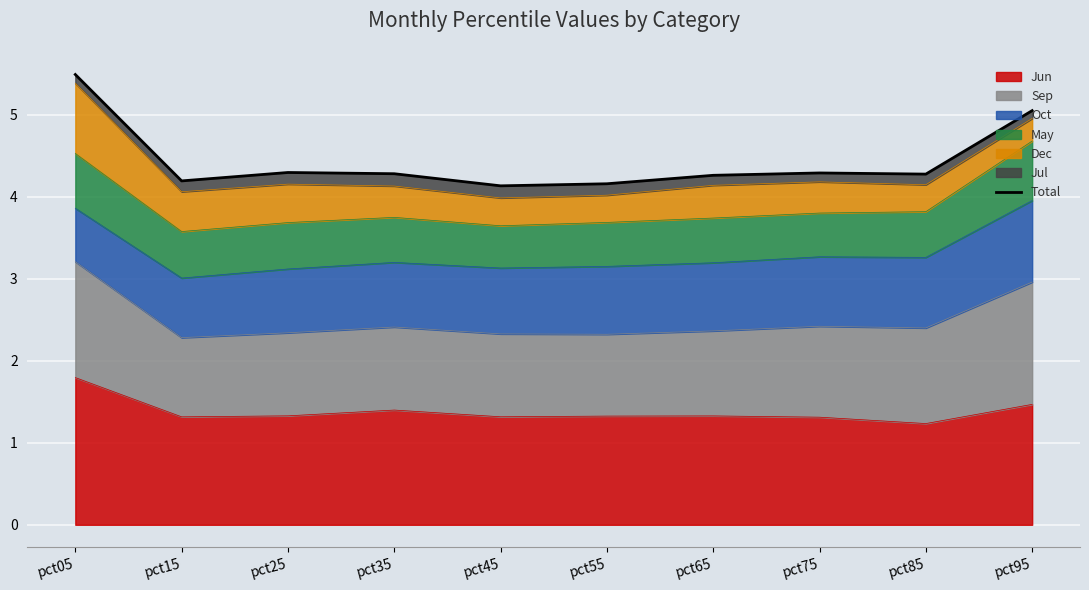

What is the minimum value shown in the chart?

4.1